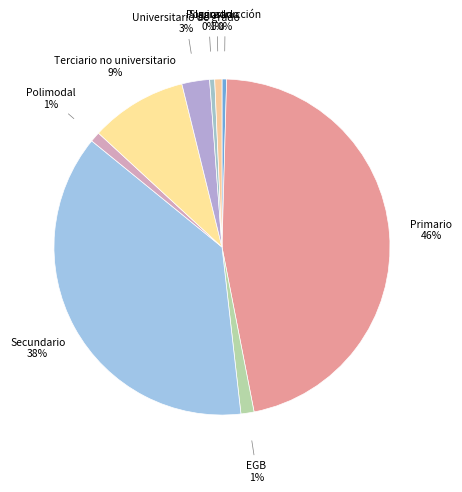

Which category has the biggest portion of the pie?

Primario